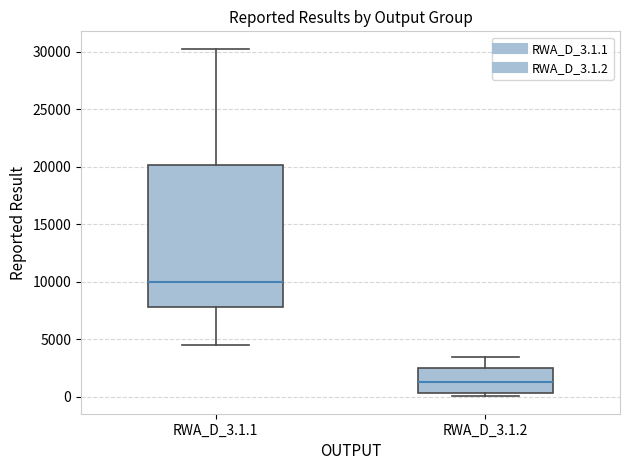

Reading left to right, transcribe this box plot: for each box, give where its median line is, the range the box spans, and where its two whiskers end, as read against the y-axis. The values are not printed on the chart, so give them approximately, as read against the axis.

RWA_D_3.1.1: median 10000, box 8000 to 20000, whiskers 4500 to 30500
RWA_D_3.1.2: median 1500, box 500 to 2500, whiskers 0 to 3500